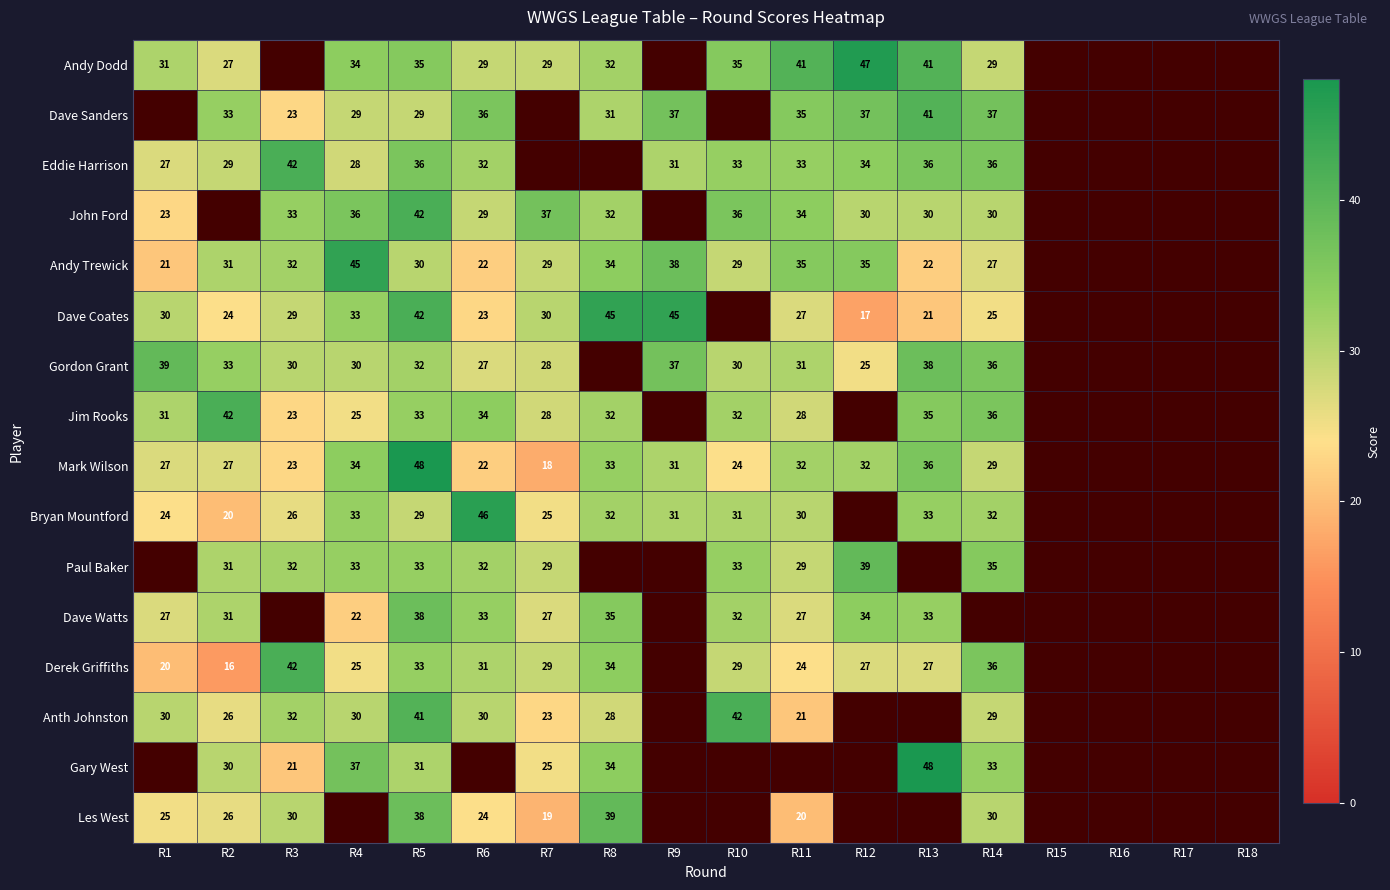

What is the spread (max minus min) of values at R4?

23.0